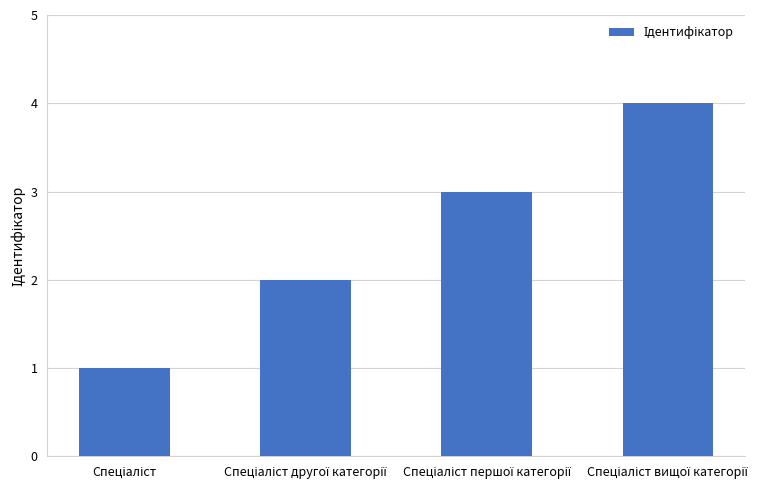

What is the maximum value shown in the chart?

4